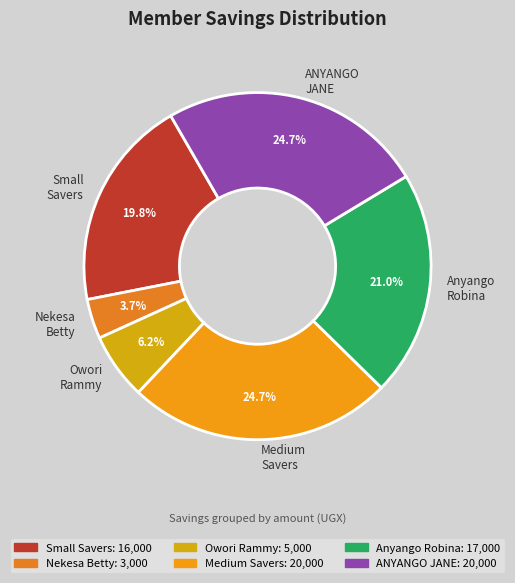

Approximately how many times larger is the value at ANYANGO JANE compared to Anyango Robina?

1.2